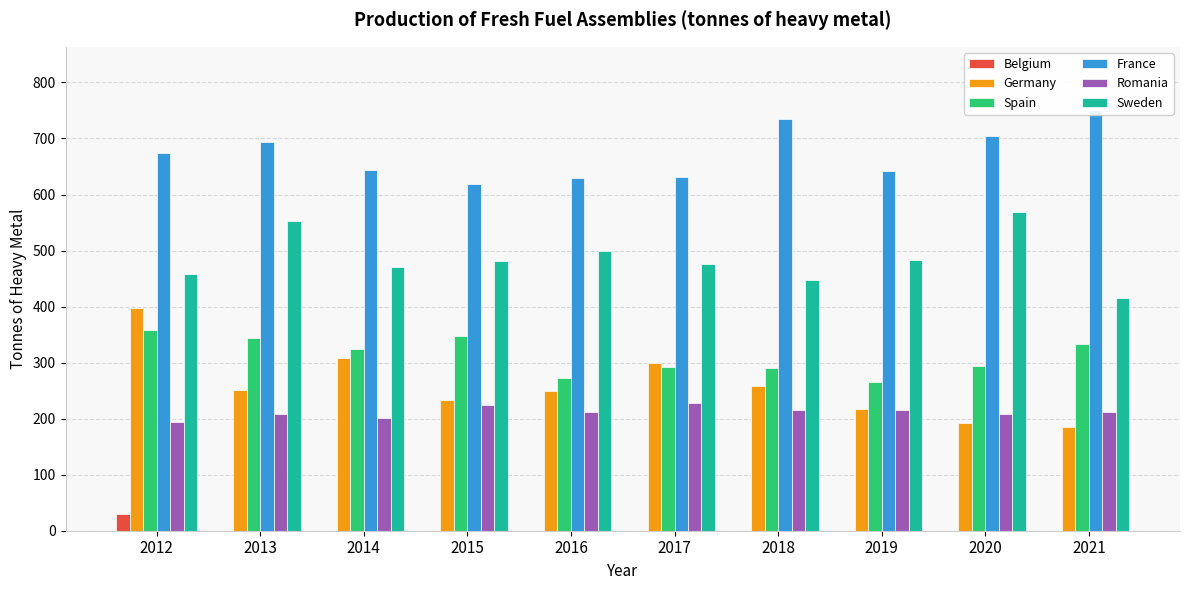

Which series has the widest spread of values?

Germany